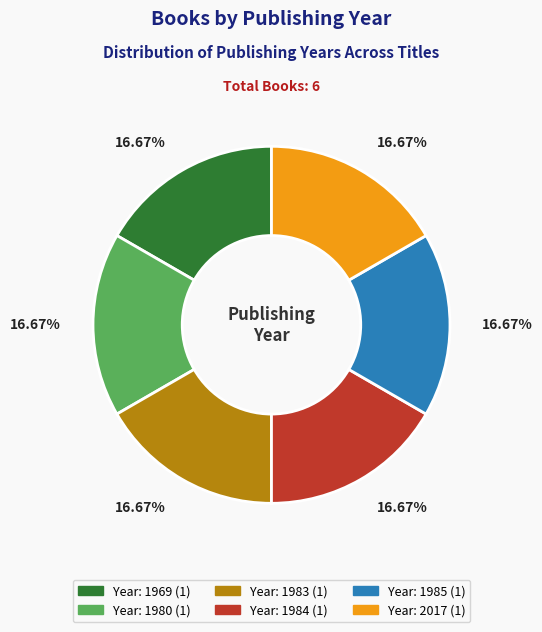

Count the number of slices in the pie.

6